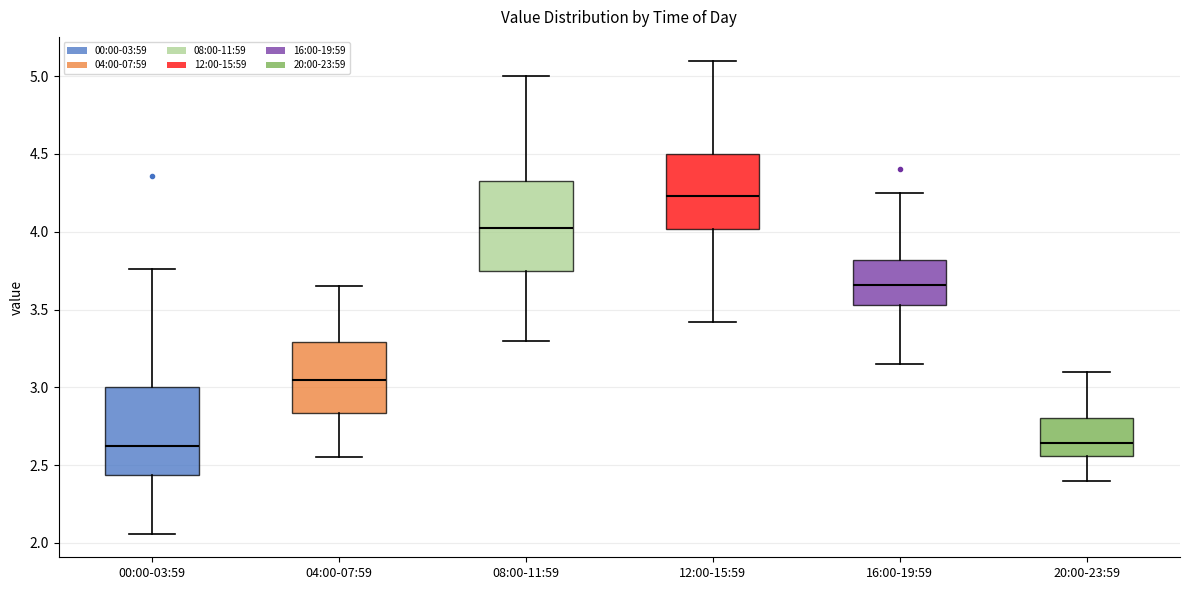

Which box's median line is the highest?

12:00-15:59